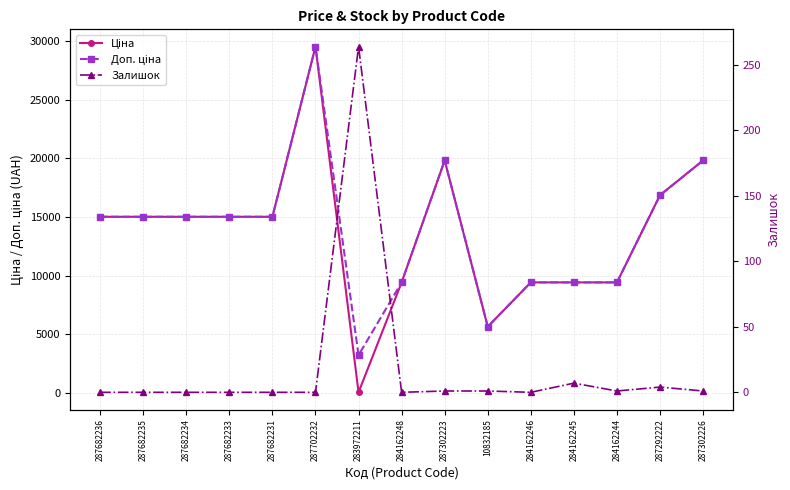

Where is the first local maximum for Доп. ціна?

287702232